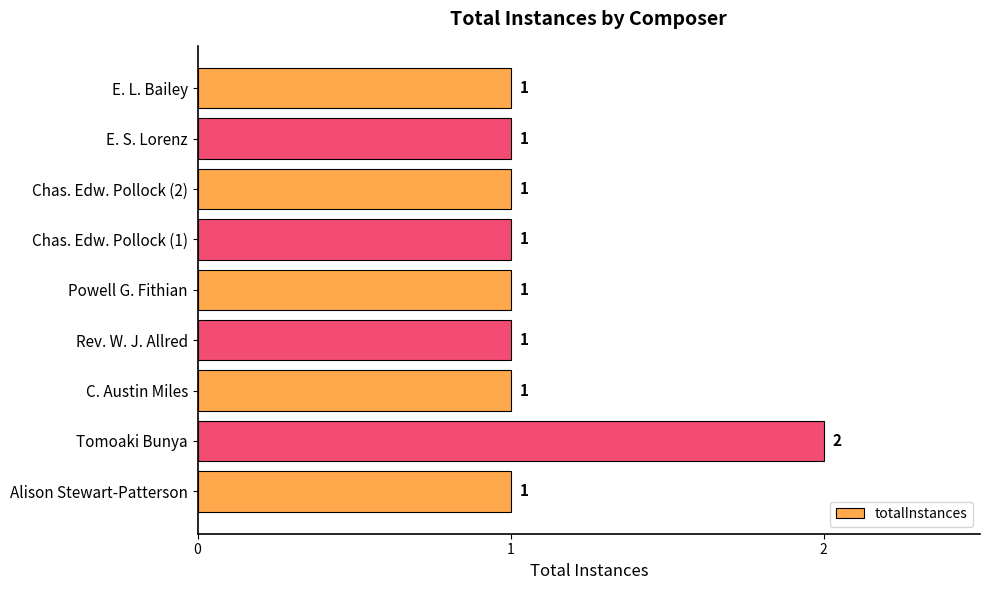

The chart shows a value of 1 at E. S. Lorenz. True or false?

True